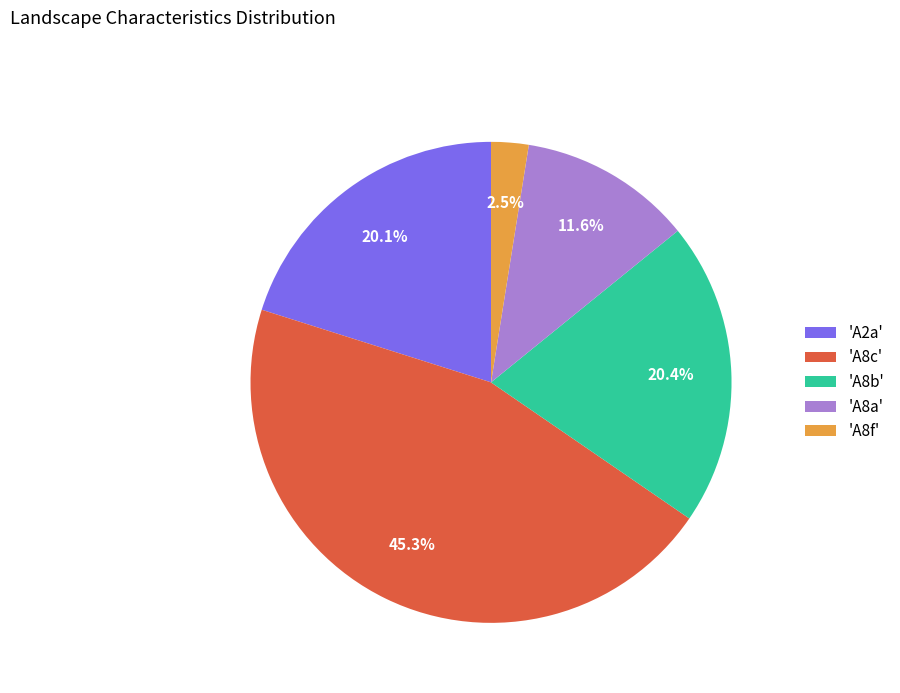

Combined, do 'A8b' and 'A8c' account for over 50%?

Yes